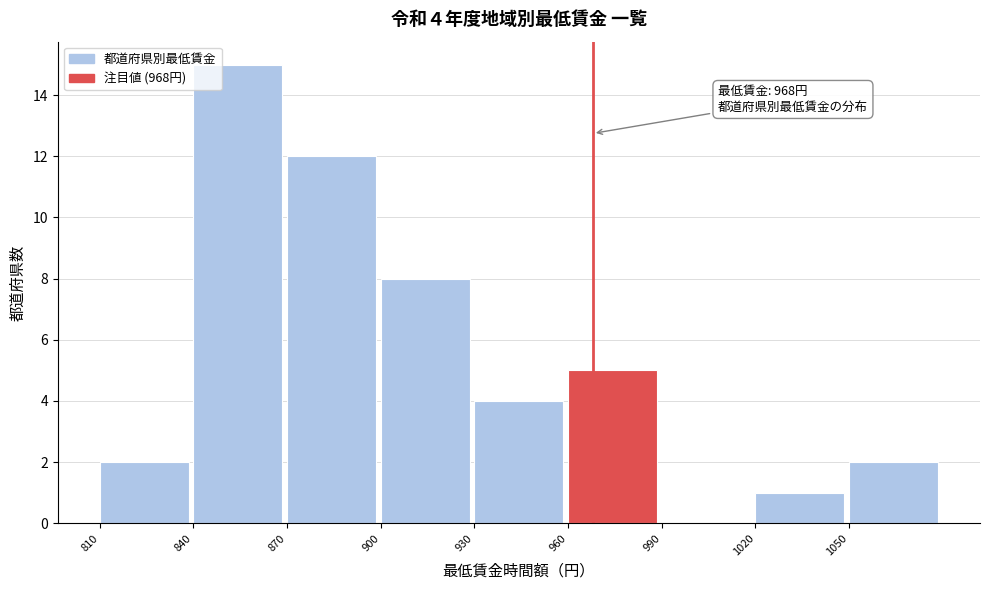

Which range on the x-axis has the tallest bar?

840 to 870